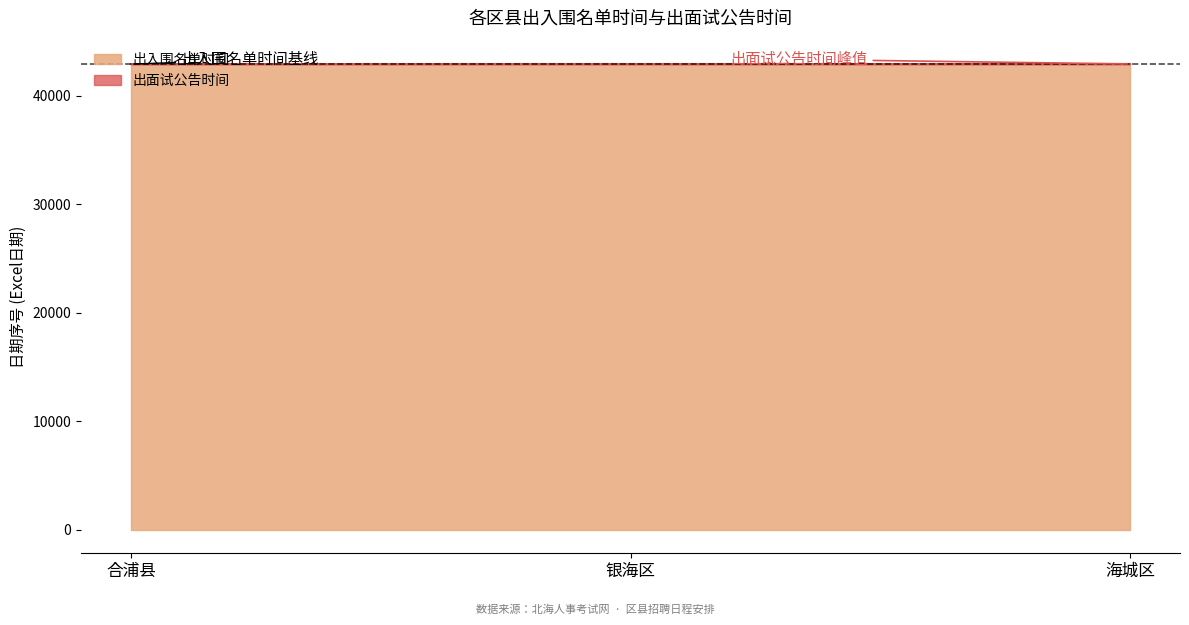

At which category does the chart reach its minimum across all series?

合浦县